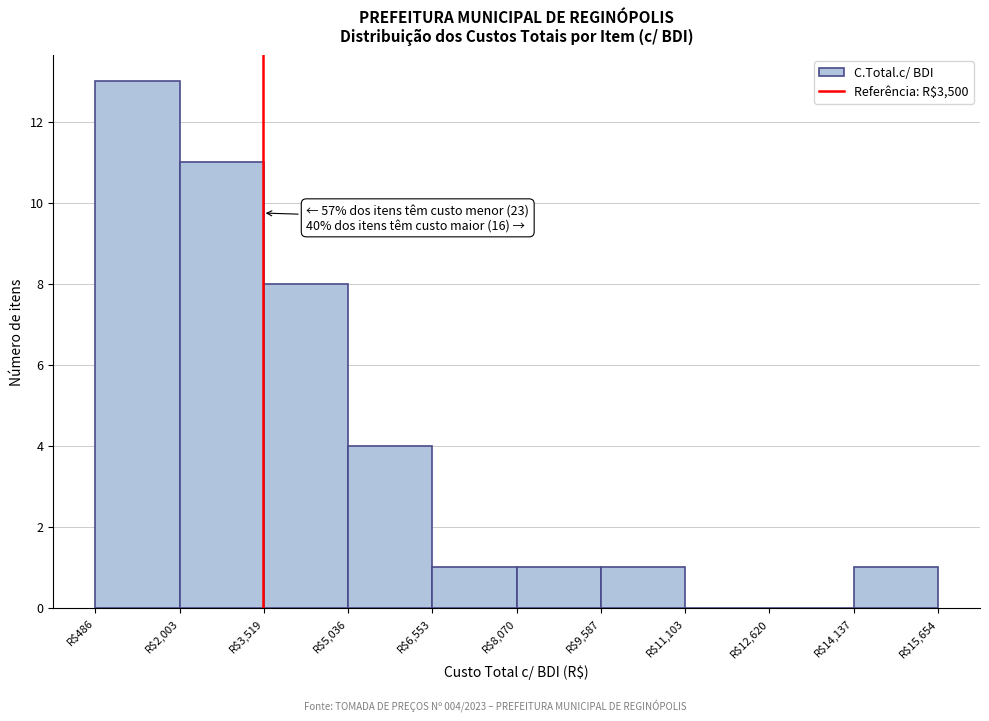

Over which range of the x-axis is the bar tallest?

400 to 2000